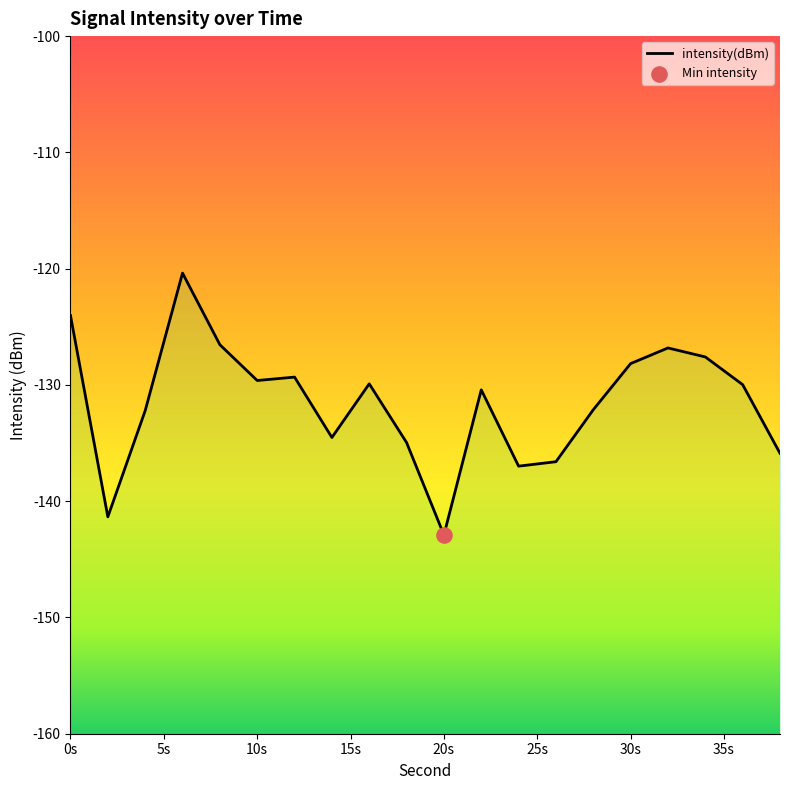

What is the change in value from 34 to 36?

-2.4